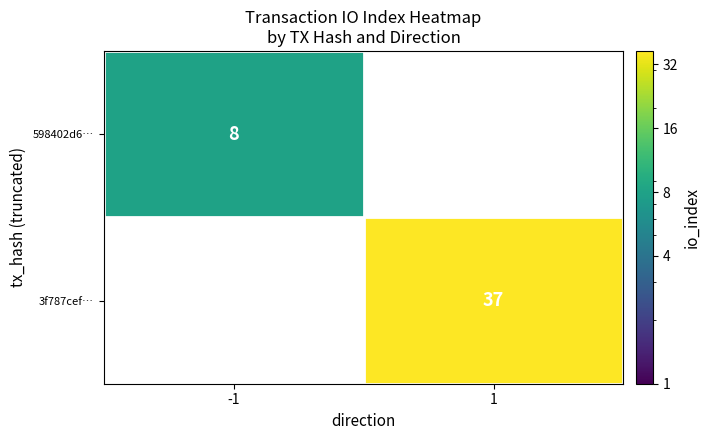

The value of 598402d6… at -1 is 14. True or false?

False